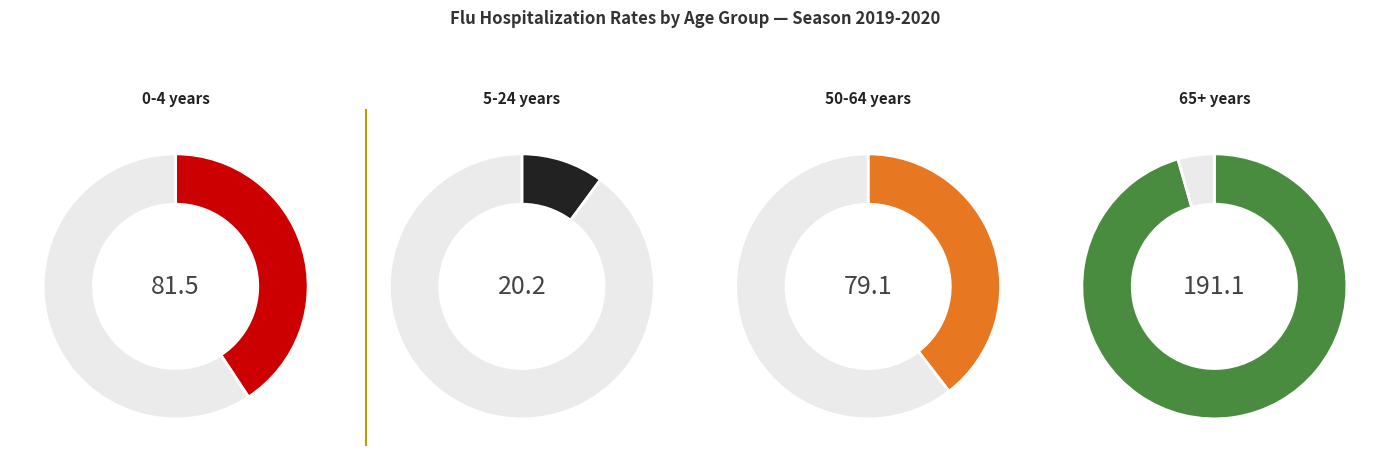

What percentage is the 5-24 years slice, to the nearest percent?

5%